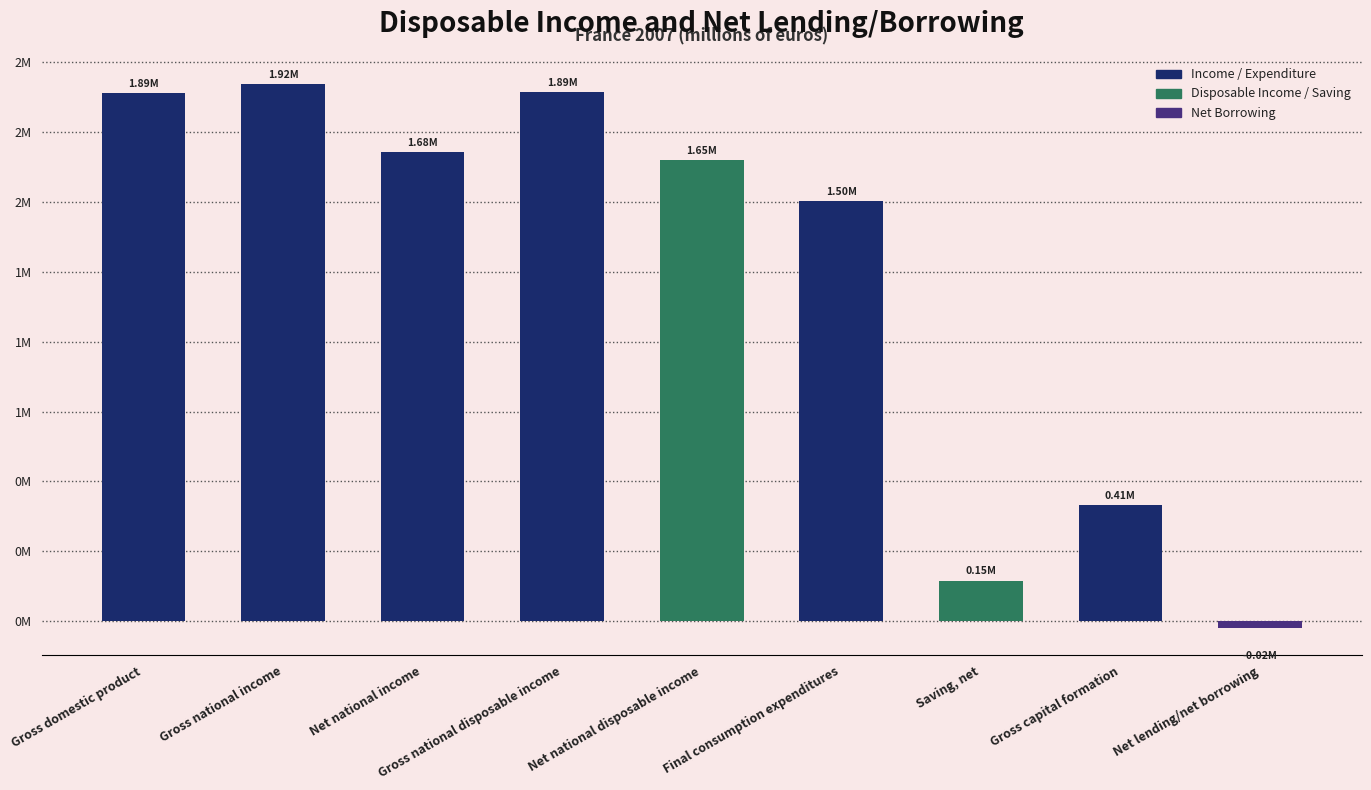

Rank the categories by value from lowest to highest.

Net lending/net borrowing, Saving, net, Gross capital formation, Final consumption expenditures, Net national disposable income, Net national income, Gross domestic product, Gross national disposable income, Gross national income